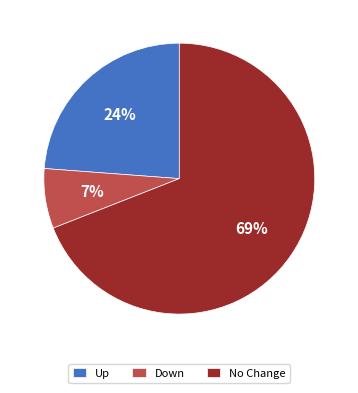

Count the number of slices in the pie.

3